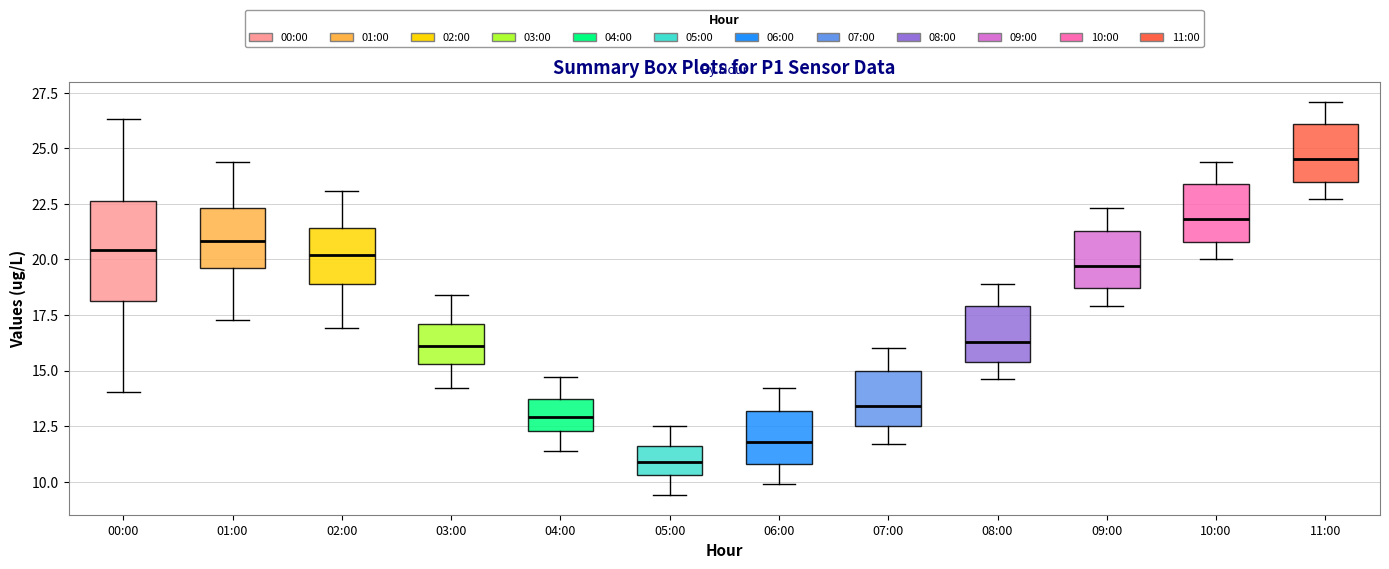

Reading left to right, read every box against the y-axis: the position of its median line, the range the box covers, and the ends of its whiskers. The values are not printed on the chart, so give them approximately, as read against the axis.

00:00: median 20.5, box 18.0 to 22.5, whiskers 14.0 to 26.5
01:00: median 21.0, box 19.5 to 22.5, whiskers 17.5 to 24.5
02:00: median 20.0, box 19.0 to 21.5, whiskers 17.0 to 23.0
03:00: median 16.0, box 15.5 to 17.0, whiskers 14.0 to 18.5
04:00: median 13.0, box 12.5 to 13.5, whiskers 11.5 to 14.5
05:00: median 11.0, box 10.5 to 11.5, whiskers 9.5 to 12.5
06:00: median 12.0, box 11.0 to 13.0, whiskers 10.0 to 14.0
07:00: median 13.5, box 12.5 to 15.0, whiskers 11.5 to 16.0
08:00: median 16.5, box 15.5 to 18.0, whiskers 14.5 to 19.0
09:00: median 19.5, box 18.5 to 21.5, whiskers 18.0 to 22.5
10:00: median 22.0, box 21.0 to 23.5, whiskers 20.0 to 24.5
11:00: median 24.5, box 23.5 to 26.0, whiskers 22.5 to 27.0